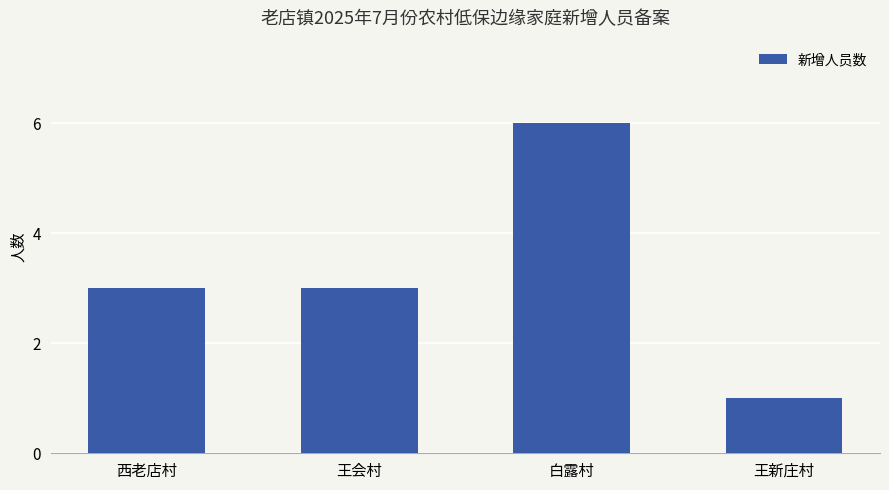

Does the chart contain stacked bars?

No